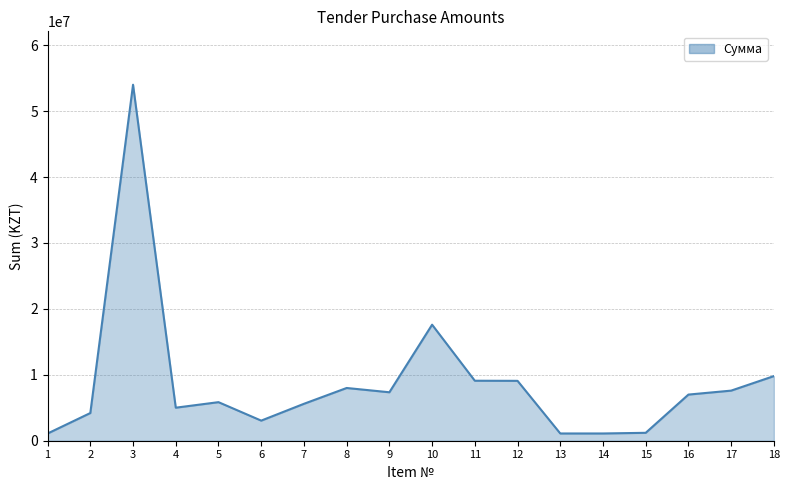

What is the greatest value displayed?

54000000